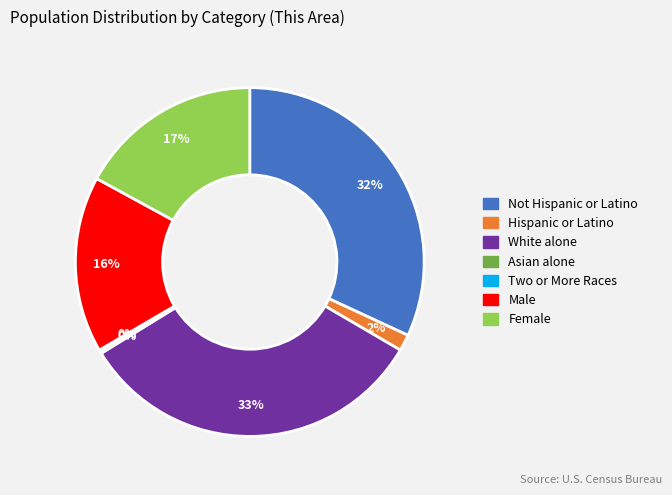

Is there a majority slice in this chart?

No